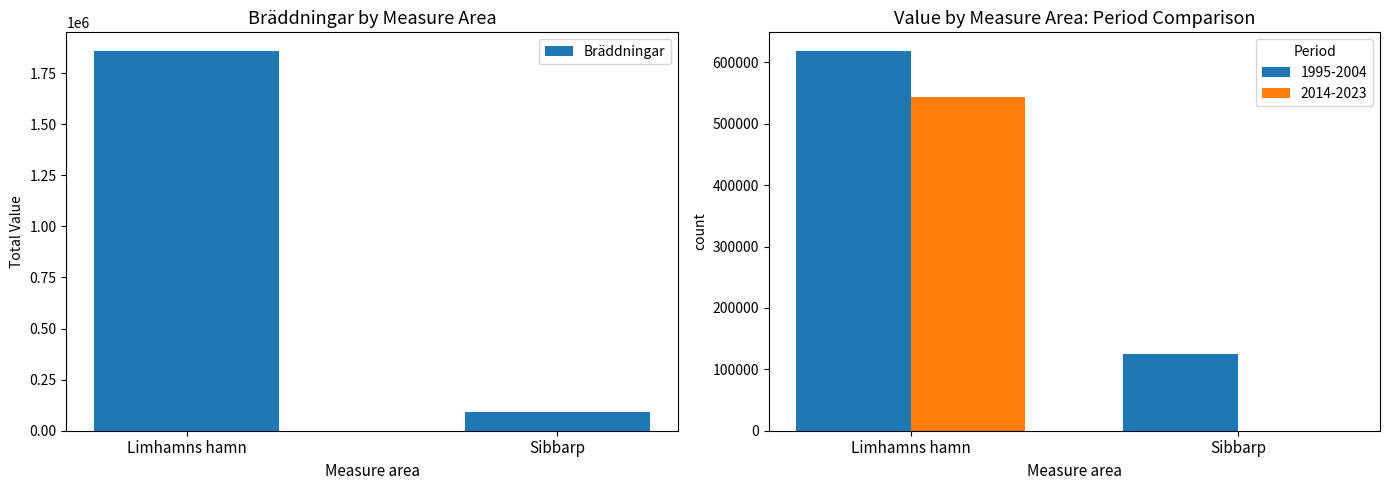

Where is the data nearest to the value 975327?

Limhamns hamn